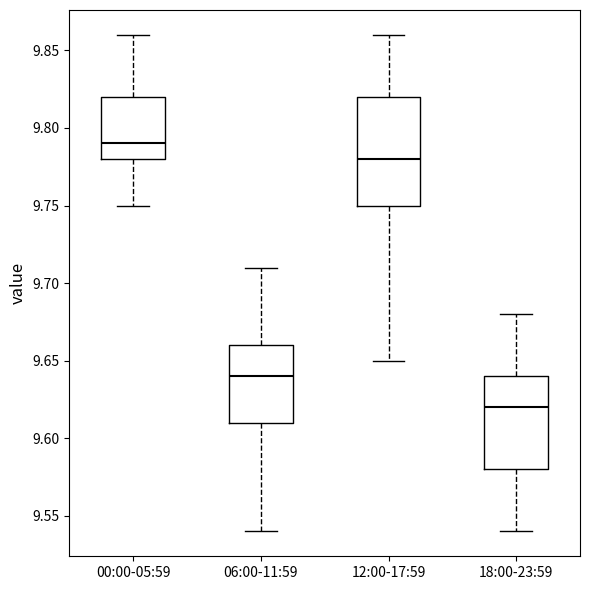

Which box has the highest median line?

00:00-05:59